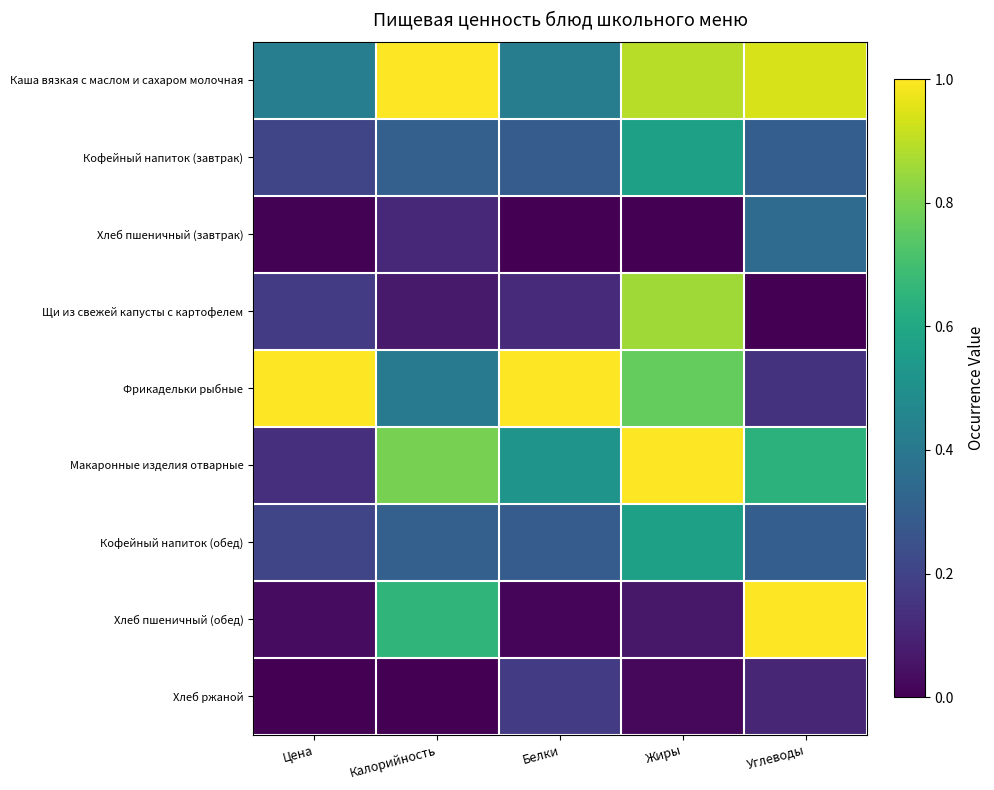

What is the maximum value shown in the chart?

1.0